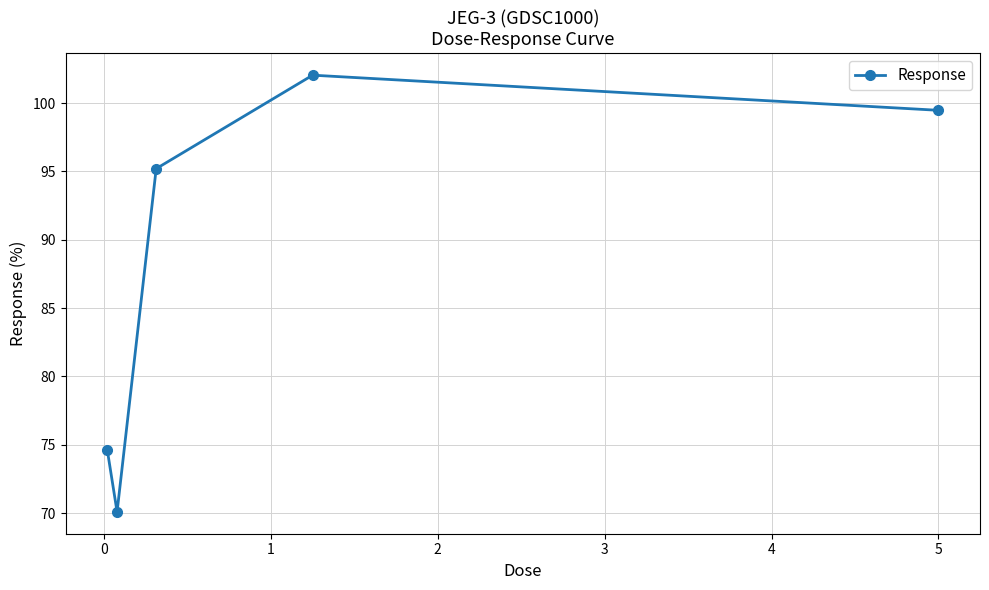

Reading left to right, transcribe all the data shown in this chart.

74.6	70.1	95.2	102.0	99.5